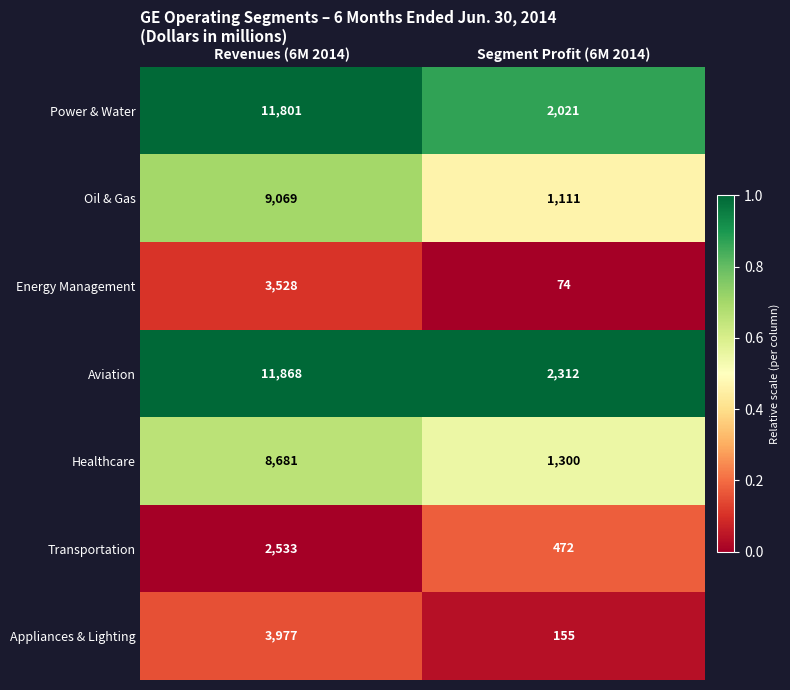

True or false: Oil & Gas has a value of 4454 at Revenues (6M 2014).

False